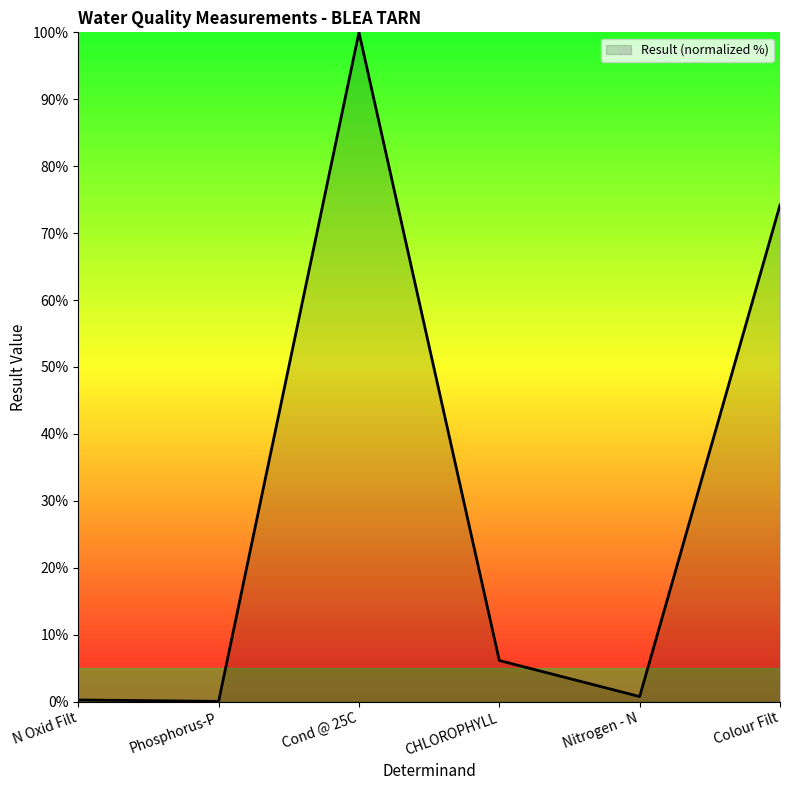

True or false: there are more than 2 points higher than both neighbors.

False